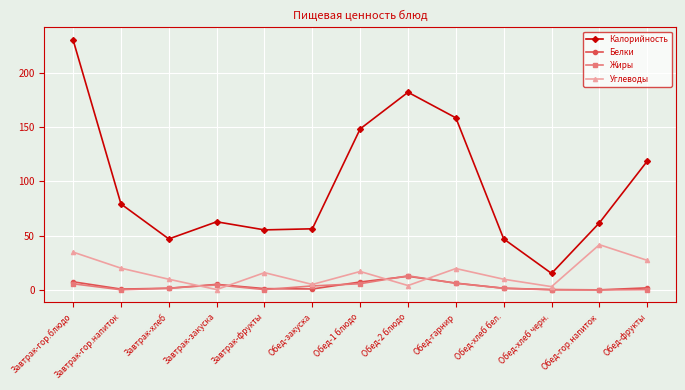

Which series has the largest total across all categories?

Калорийность